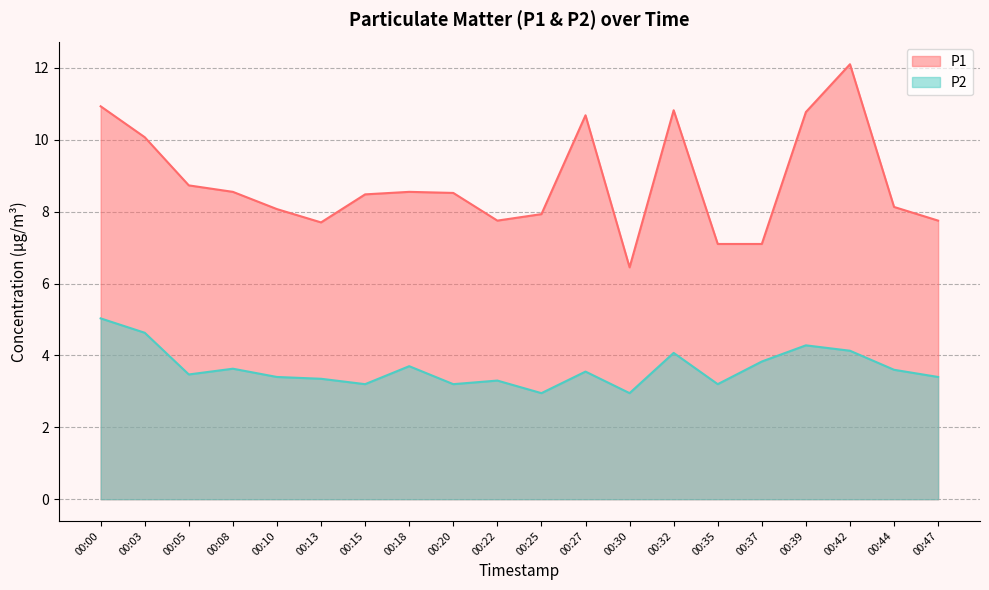

True or false: P2 and P1 intersect in this chart.

False